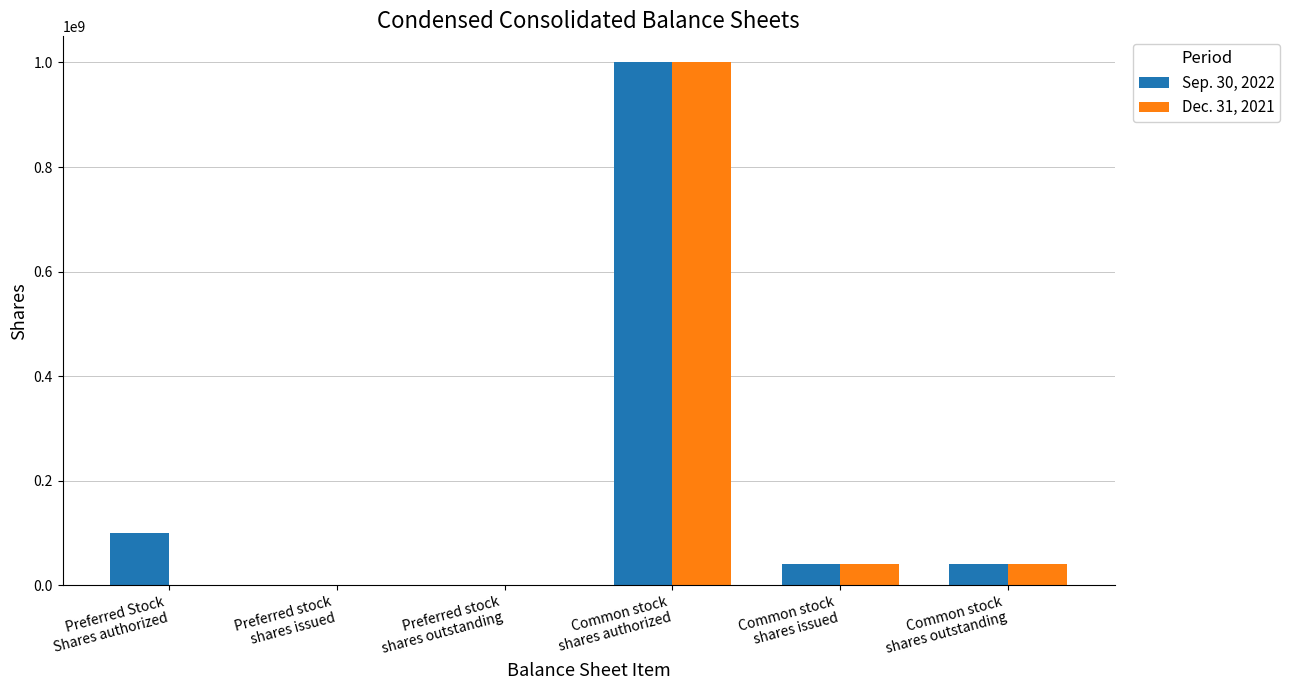

What is the greatest value displayed?

1000000000